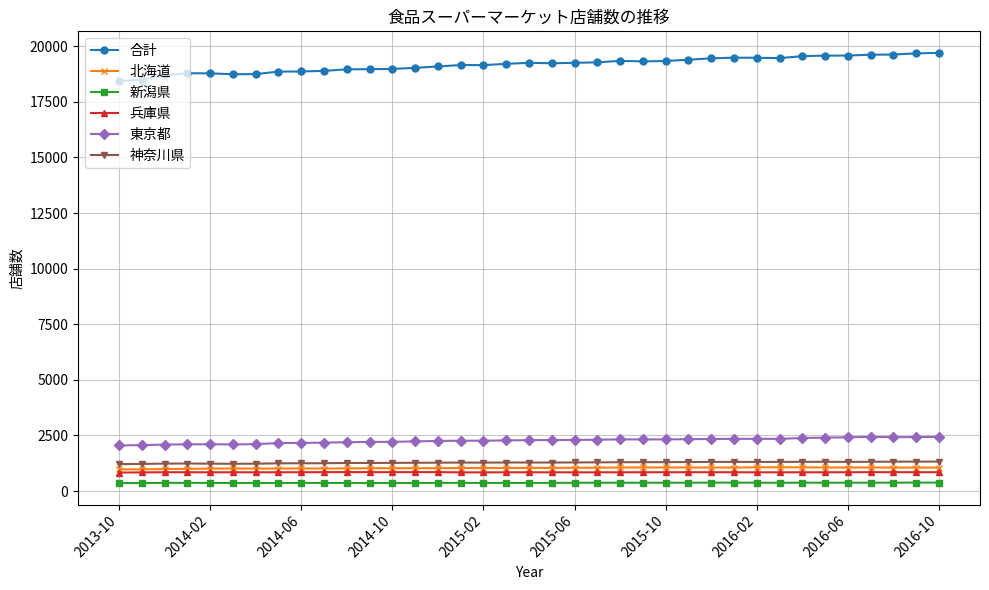

True or false: 新潟県 and 兵庫県 cross at least once.

False